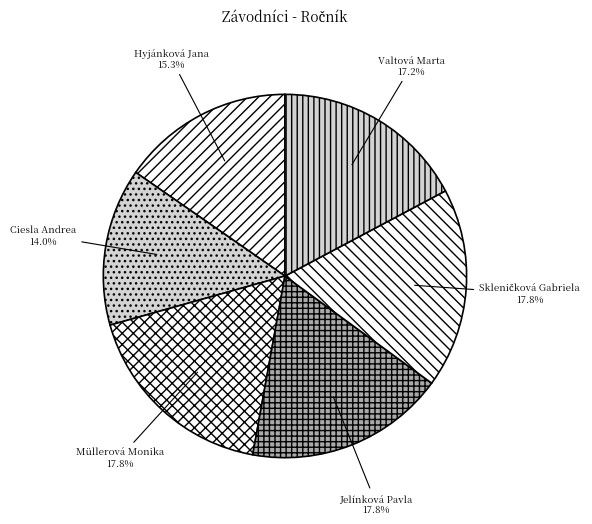

Which slice is the smallest?

Ciesla Andrea